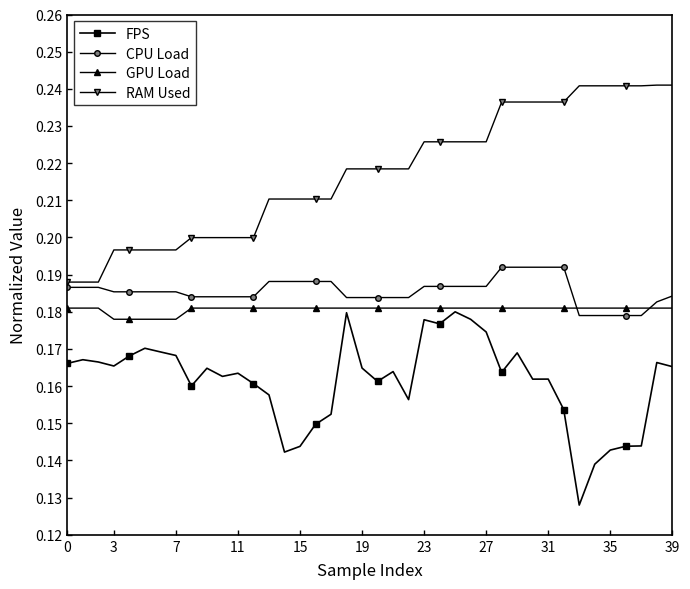

Count the CPU Load values in the range 0 to 1.

40